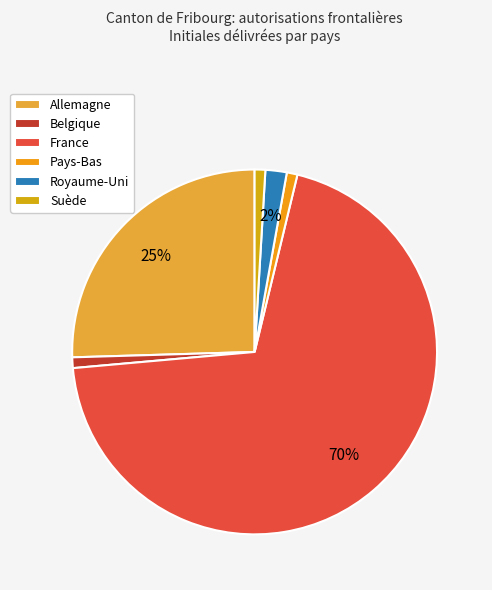

What percentage is the Pays-Bas slice, to the nearest percent?

1%